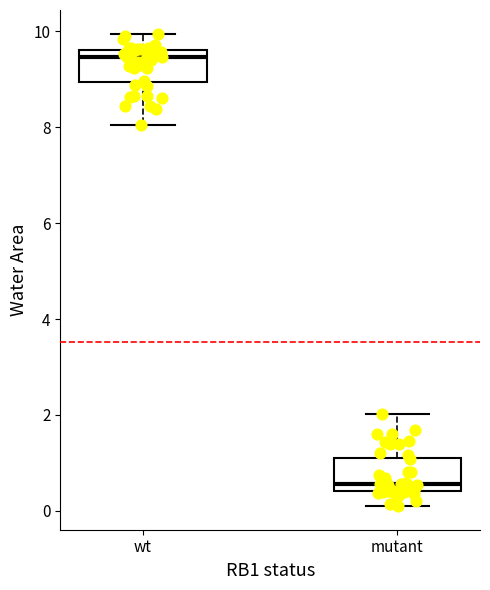

Reading left to right, read every box against the y-axis: the position of its median line, the range the box covers, and the ends of its whiskers. The values are not printed on the chart, so give them approximately, as read against the axis.

wt: median 9.4, box 9.0 to 9.6, whiskers 8.0 to 10.0
mutant: median 0.6, box 0.4 to 1.2, whiskers 0.2 to 2.0